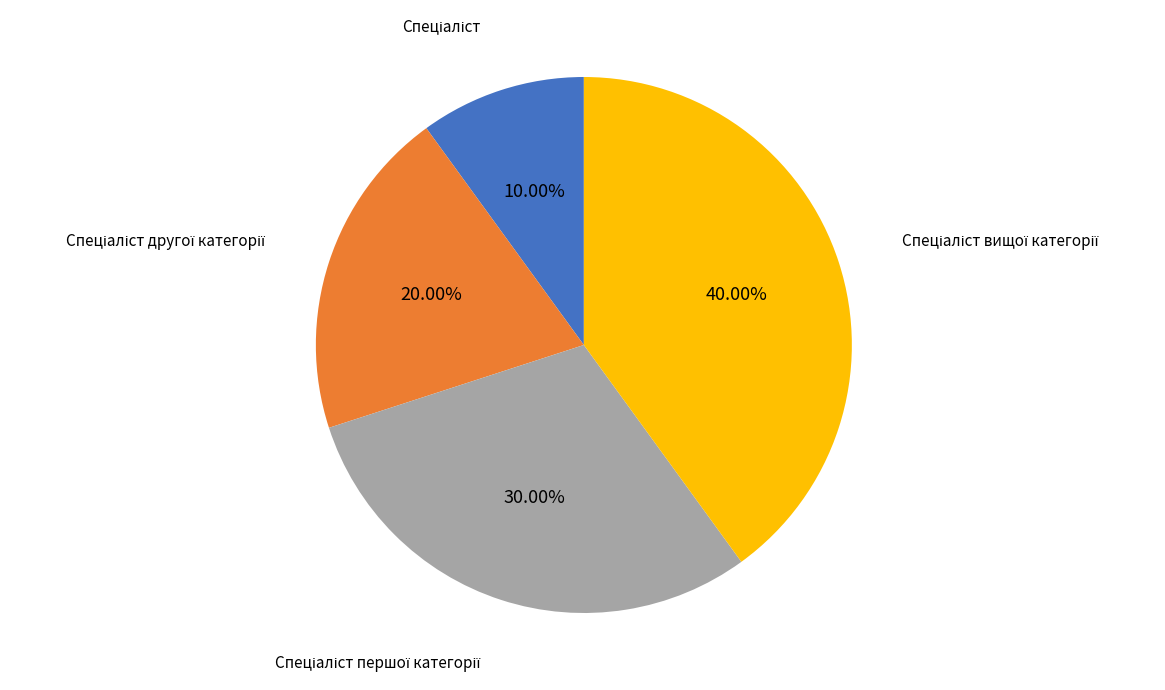

Is there any slice that represents more than half of the pie?

No